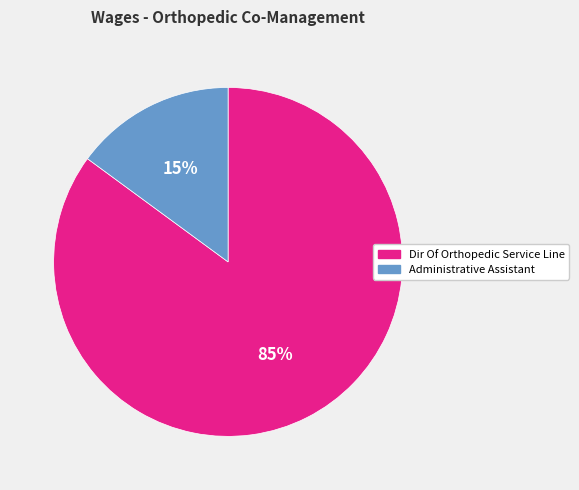

To the nearest percent, what percentage of the pie is Dir Of Orthopedic Service Line?

85%